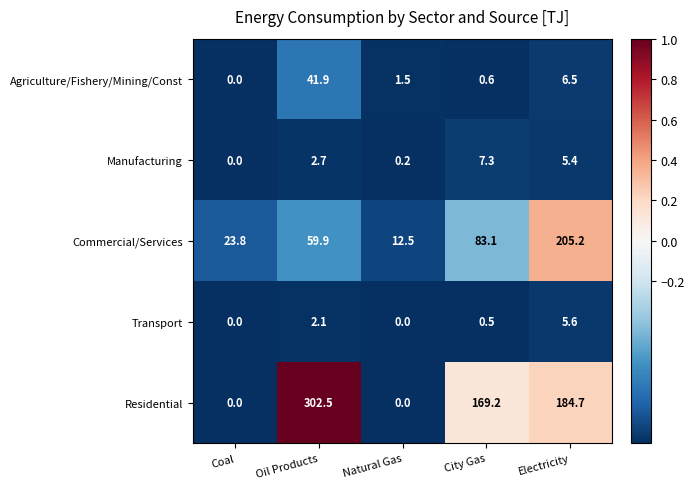

Is the value of Agriculture/Fishery/Mining/Const at Electricity greater than the value of Transport at Electricity?

Yes